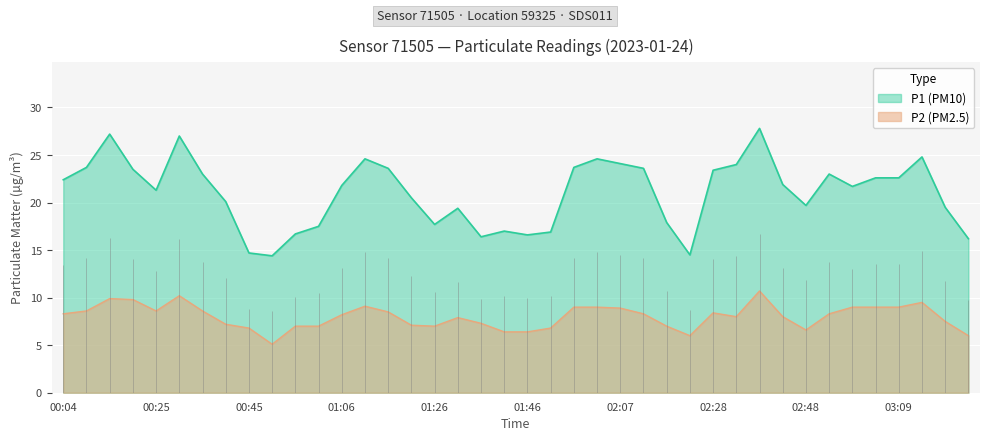

What is the sum of the P2 values at 01:06 and 01:52?

15.0